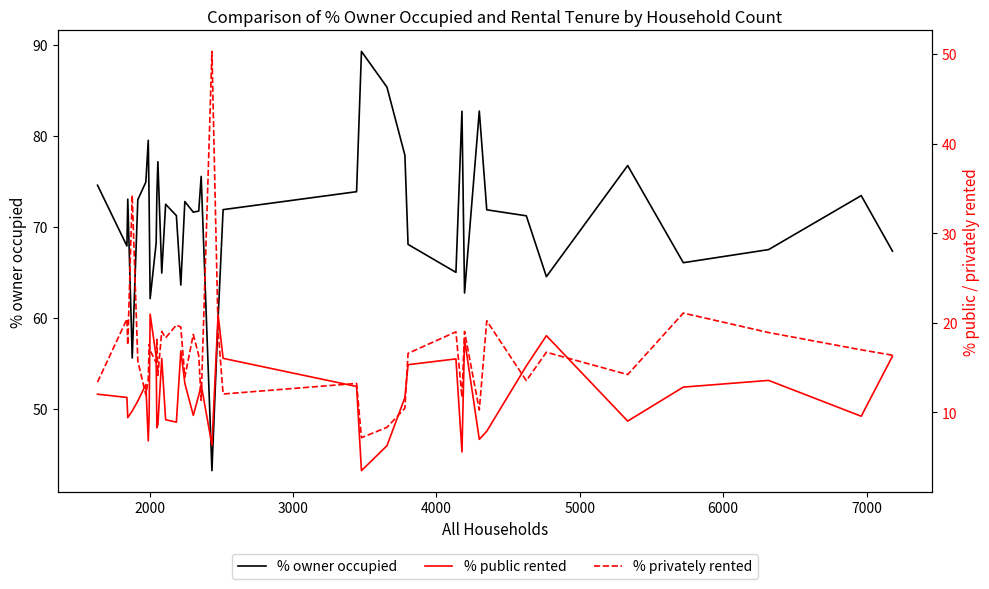

What are all the series names shown in the legend?

% owner occupied, % public rented, % privately rented